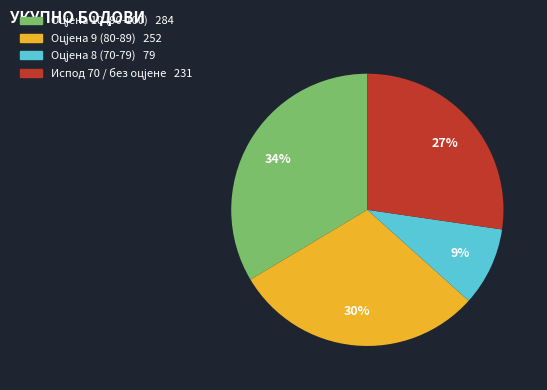

To the nearest percent, what is the average slice percentage?

25%